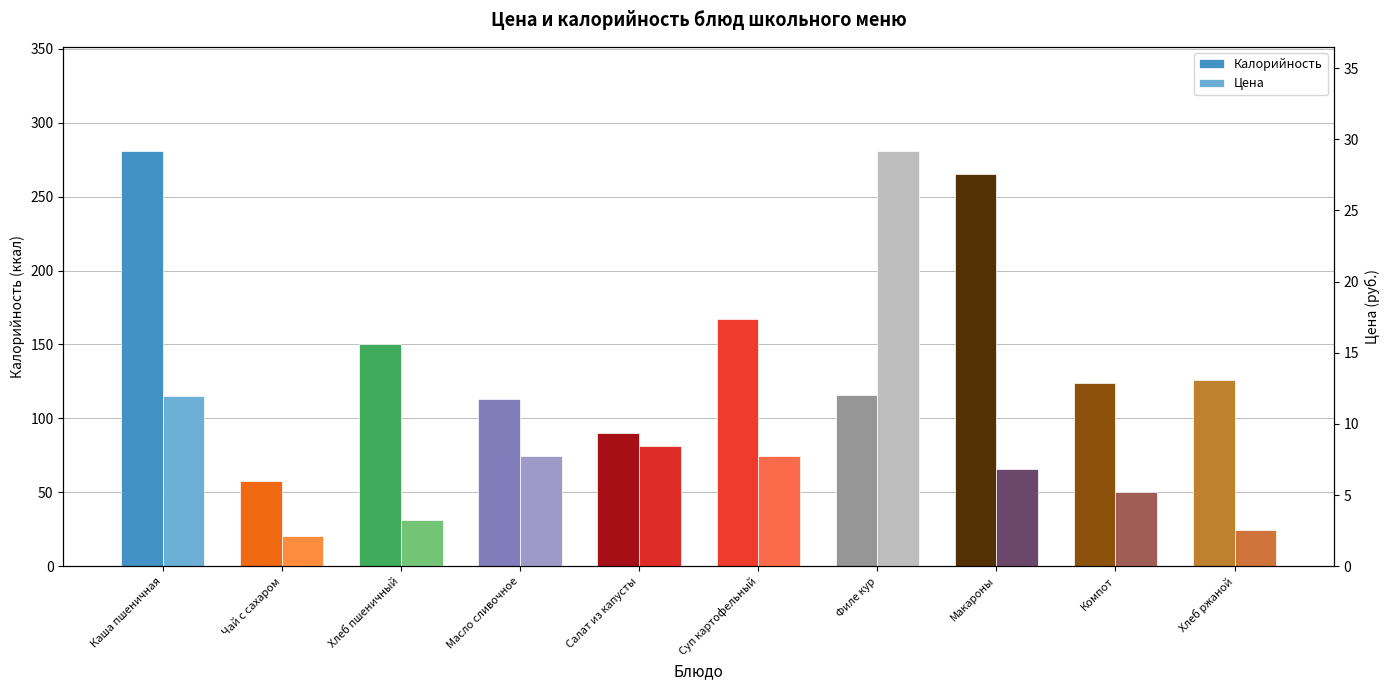

True or false: Калорийность has a value of 150.0 at Хлеб пшеничный.

True